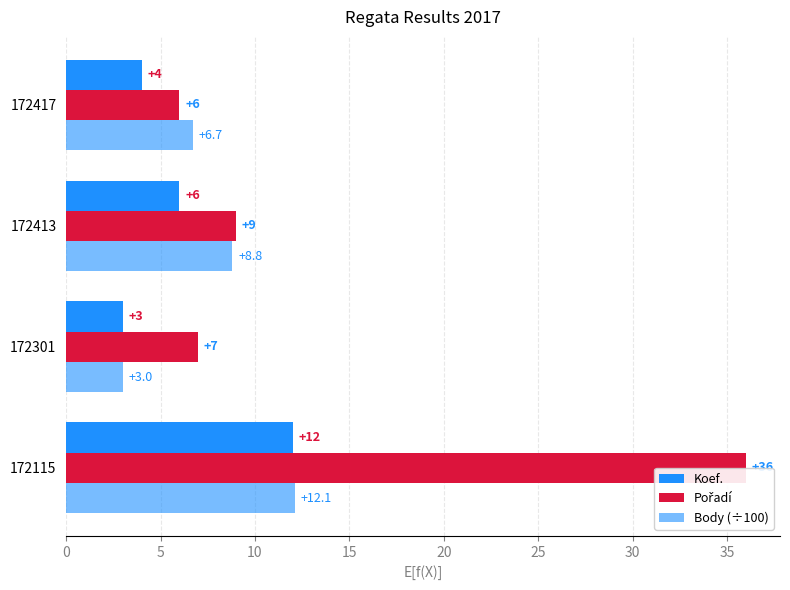

How many distinct data groups are displayed?

3